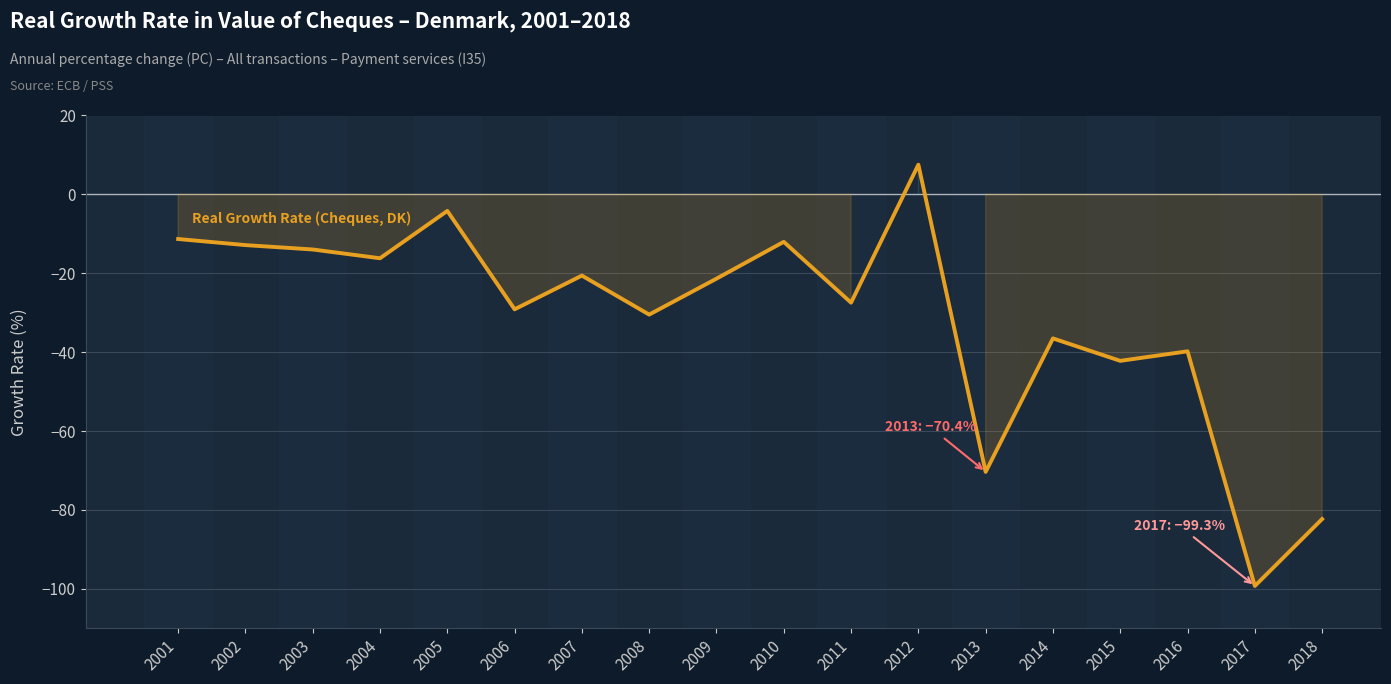

Reading left to right, extract all data points from this chart.

-11.3	-12.9	-14.0	-16.2	-4.2	-29.1	-20.6	-30.5	-21.4	-12.0	-27.5	7.5	-70.4	-36.5	-42.2	-39.8	-99.3	-82.3